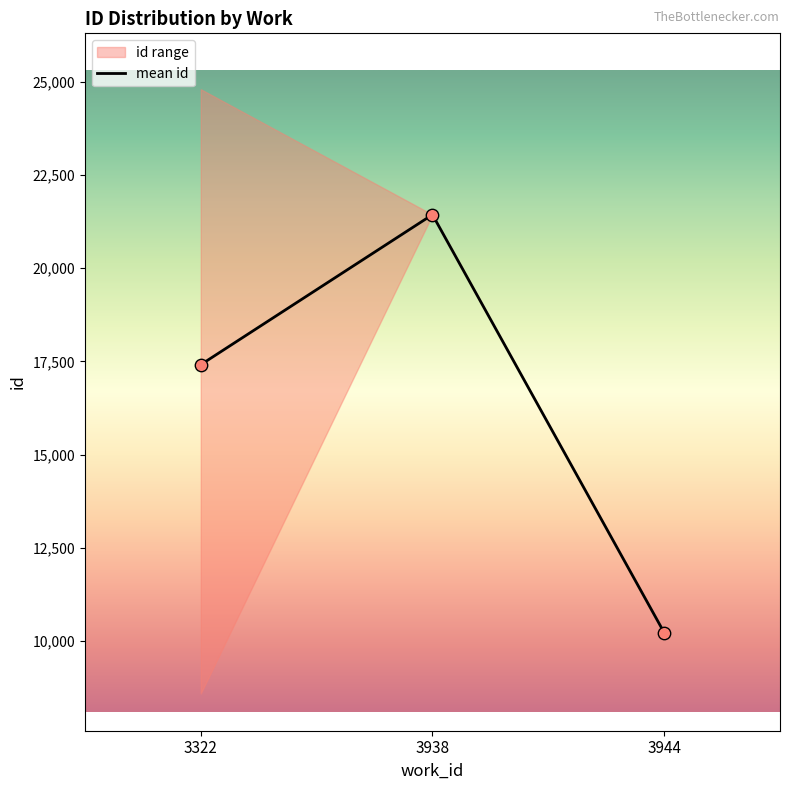

Approximately how many times larger is the value at 3944 compared to 3322?

0.6